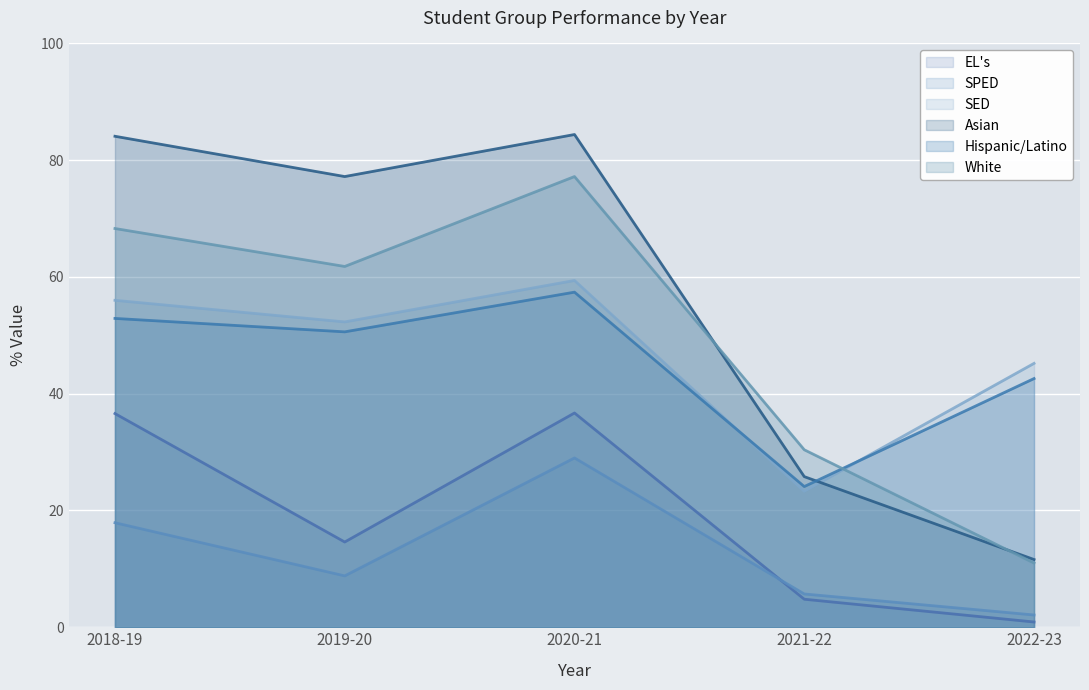

What is the total value across all series at 2021-22?

114.1